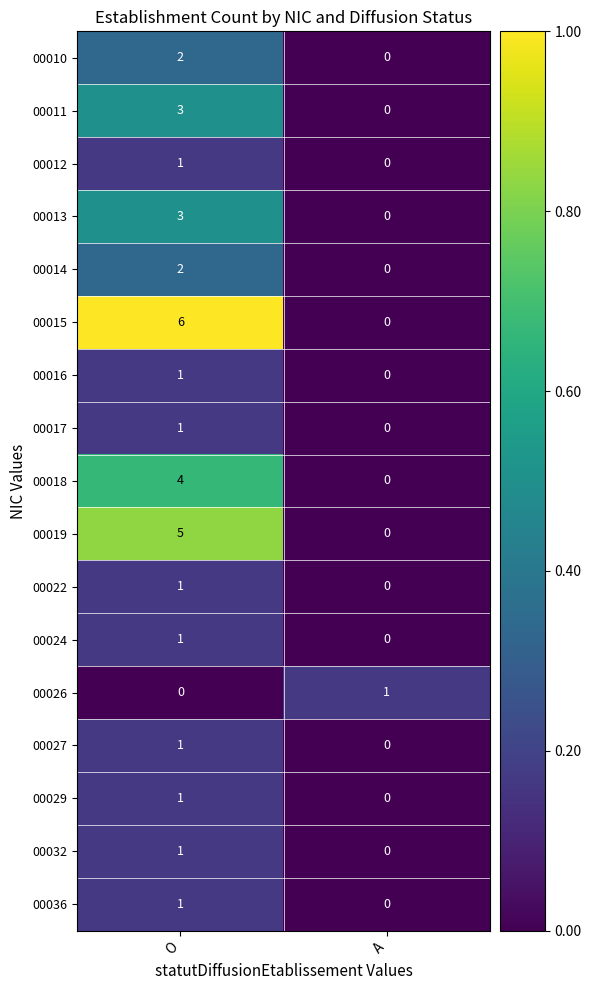

What is the spread (max minus min) of values at O?

6